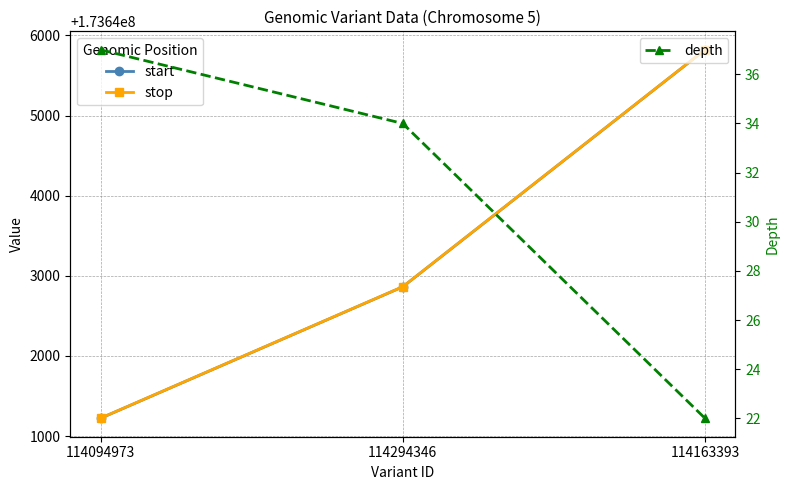

The start series shows 173641221 at 114094973. True or false?

True